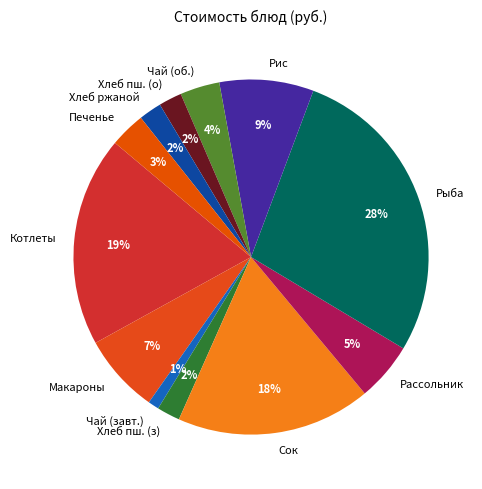

Do Хлеб пш. (о) and Сок together represent more than half of the pie?

No